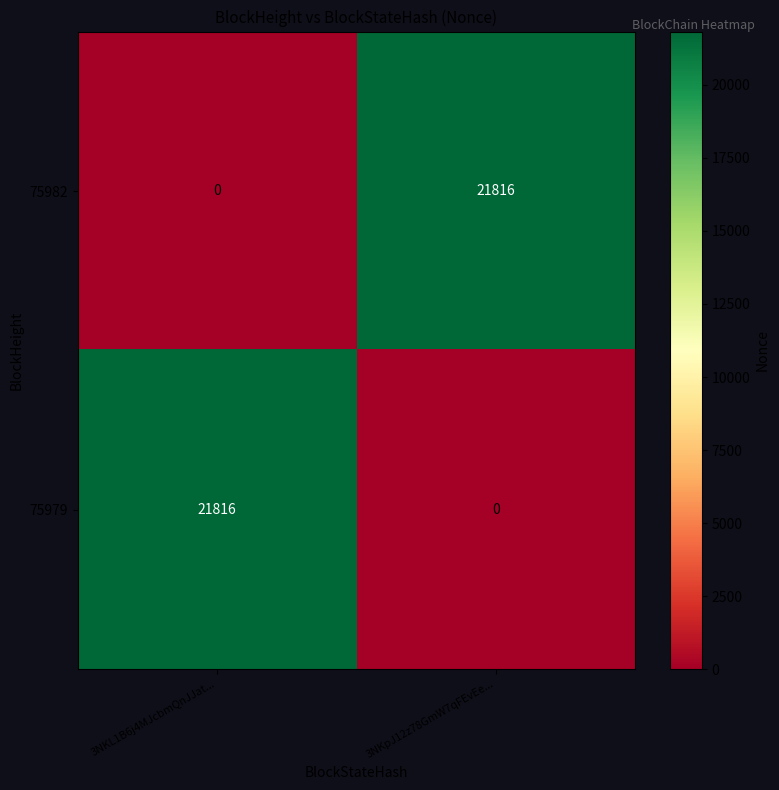

At how many categories does at least one series exceed 9889?

2